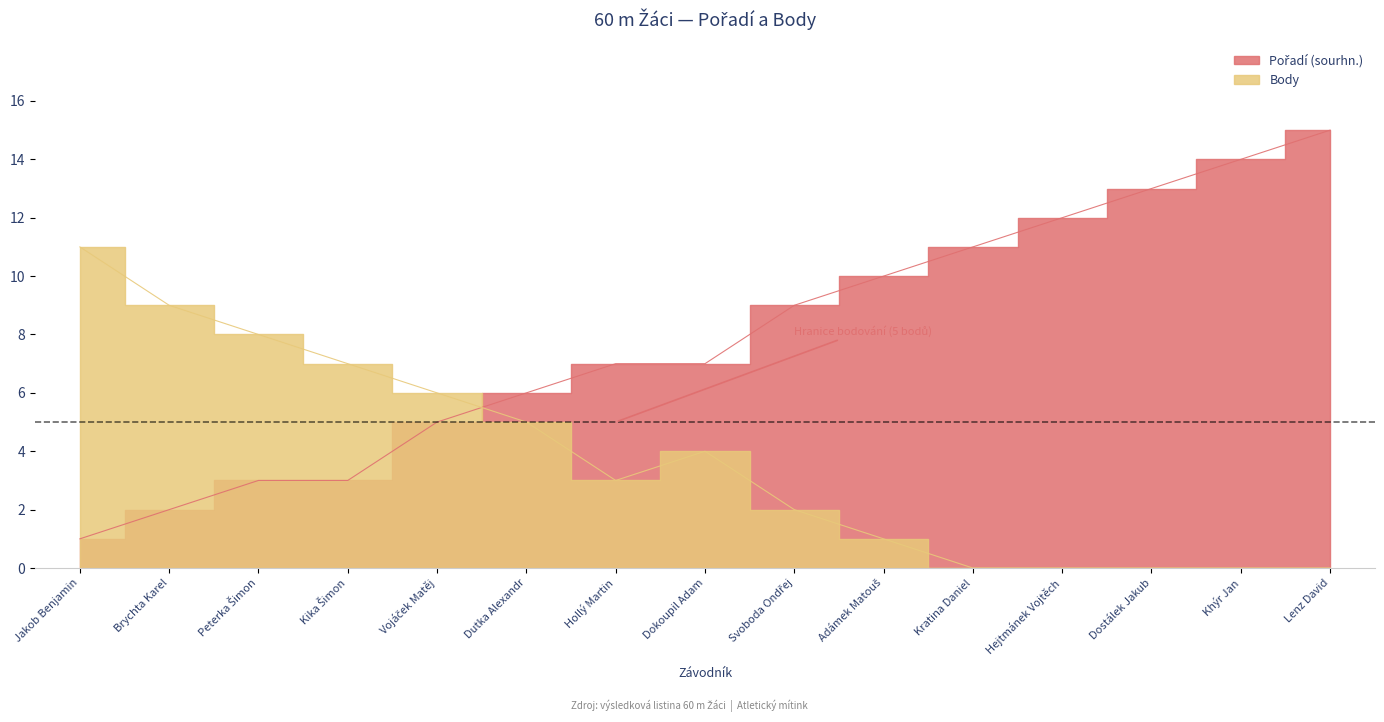

In Body, how many points are higher than both neighbors (excluding endpoints)?

1